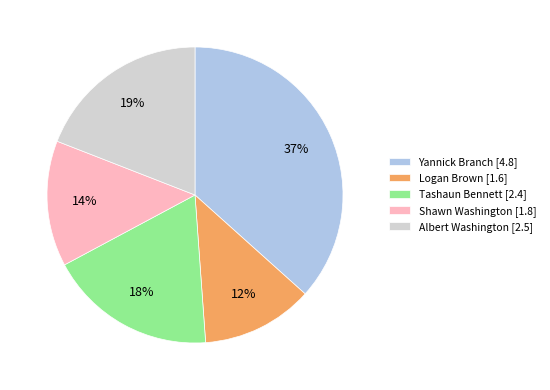

To the nearest percent, what is the difference between the Albert Washington and Shawn Washington slice percentages?

5%